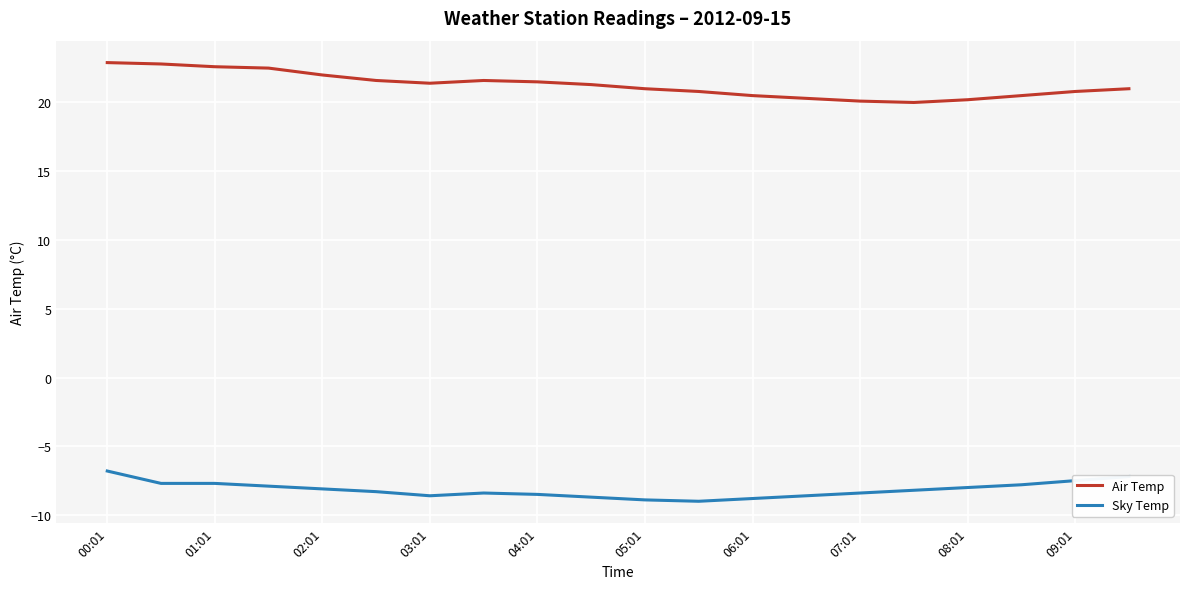

What is the smallest value displayed?

-9.0